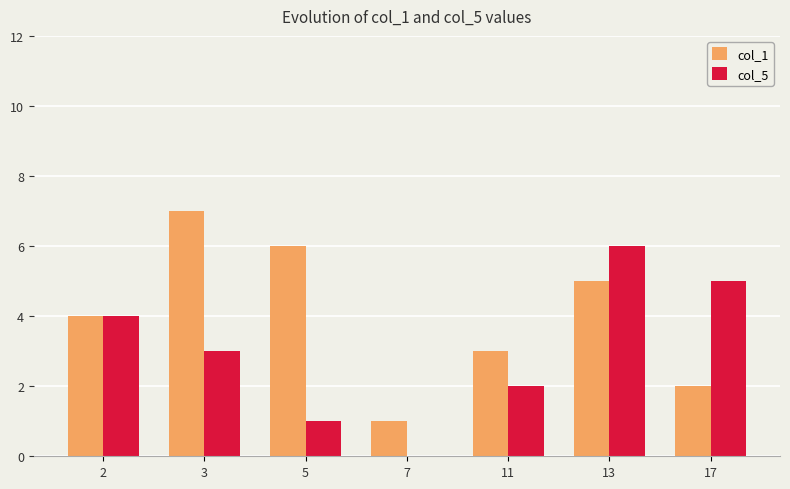

Which series changed the most between 2 and 17?

col_1